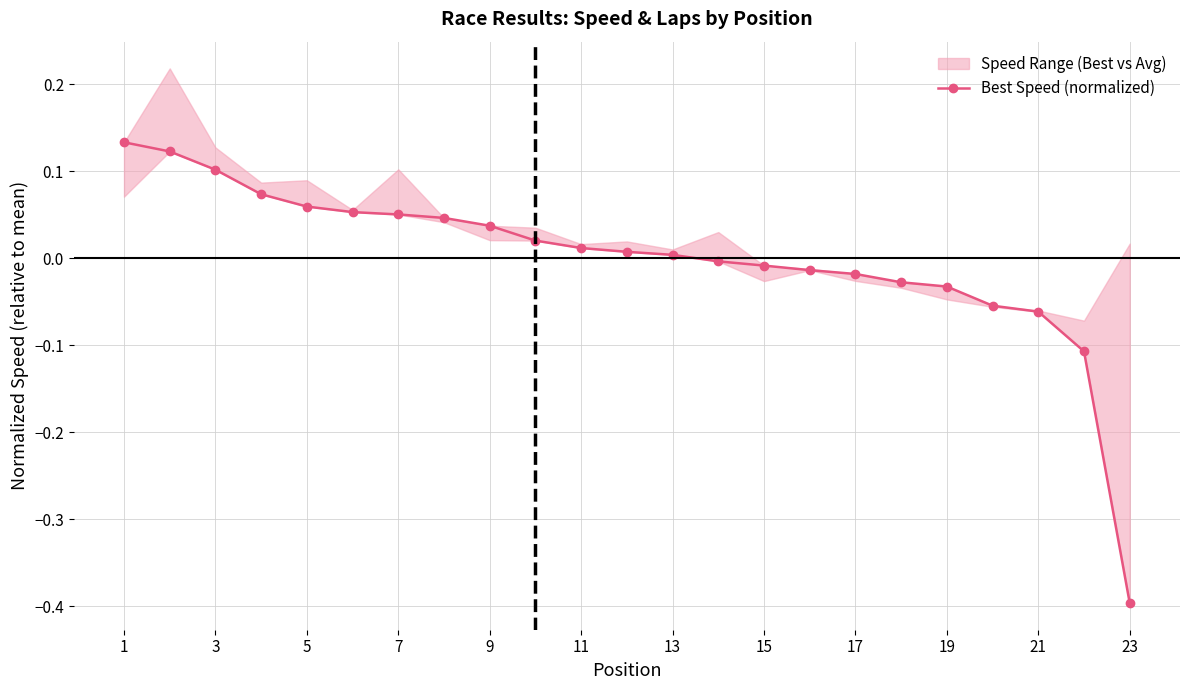

What is the minimum value shown in the chart?

-0.4